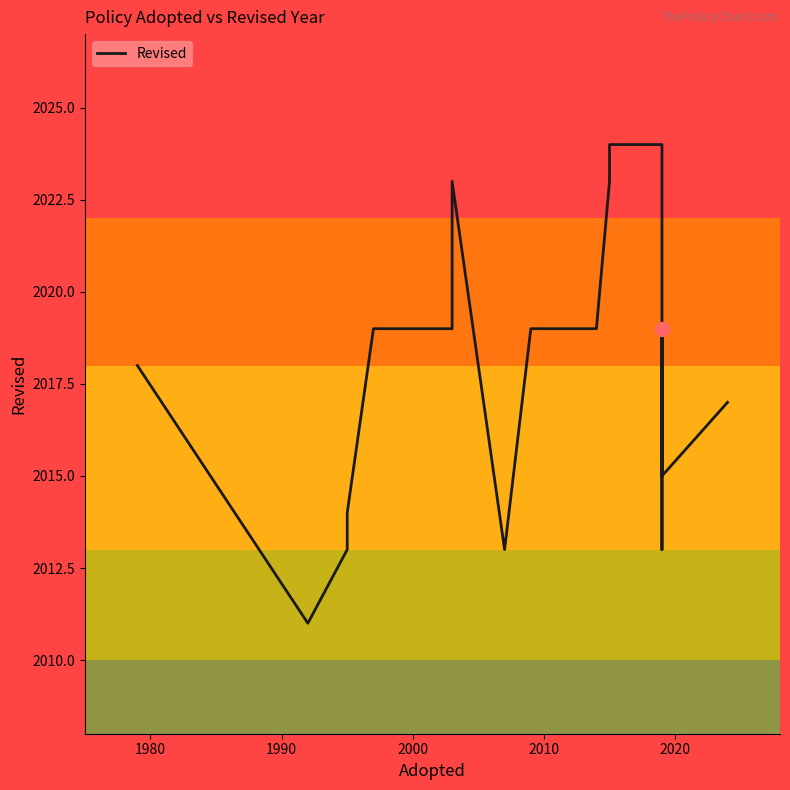

Is it true that the value at 20 is 2799?

False